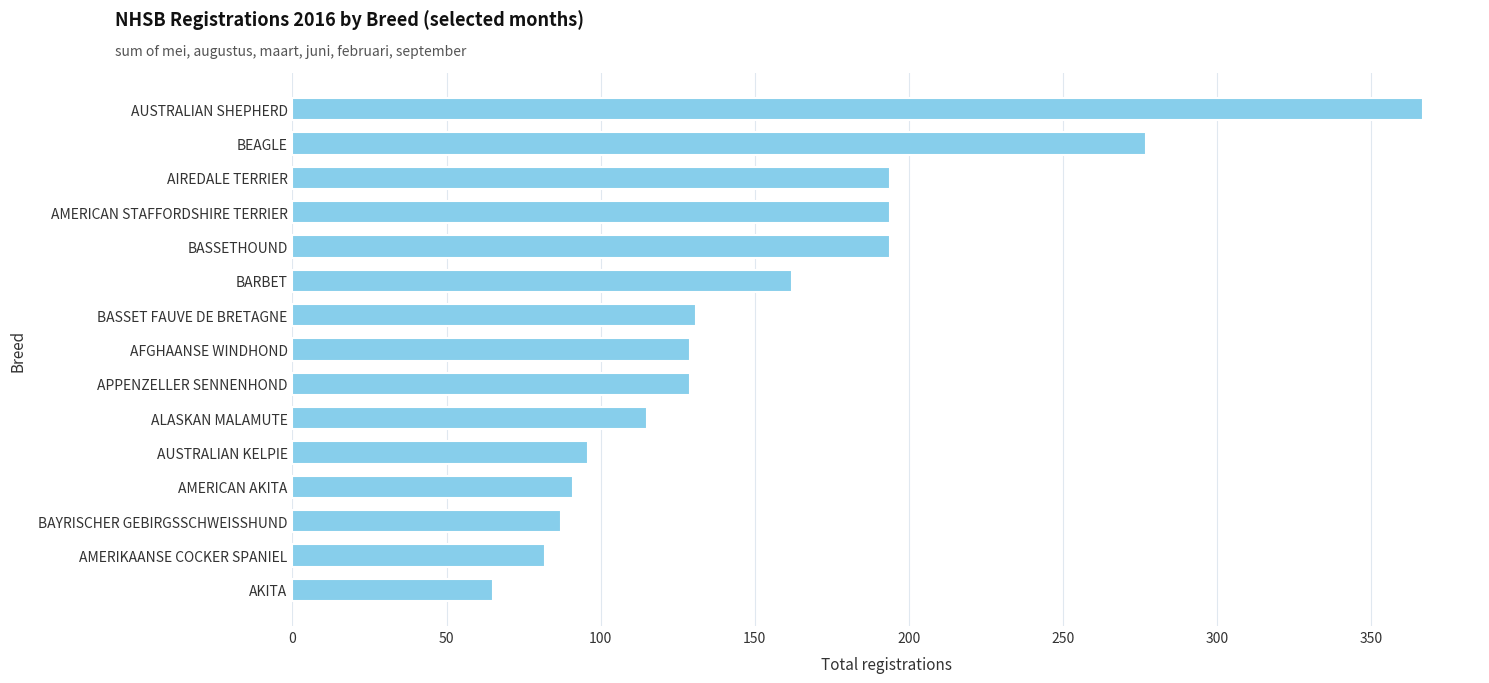

True or false: the data shows 41 at AKITA.

False